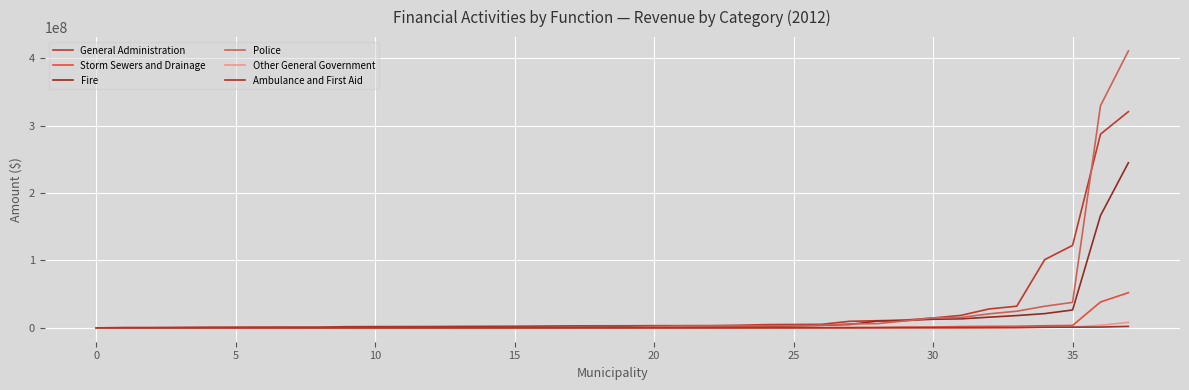

Is this an area chart (filled region under the line)?

No